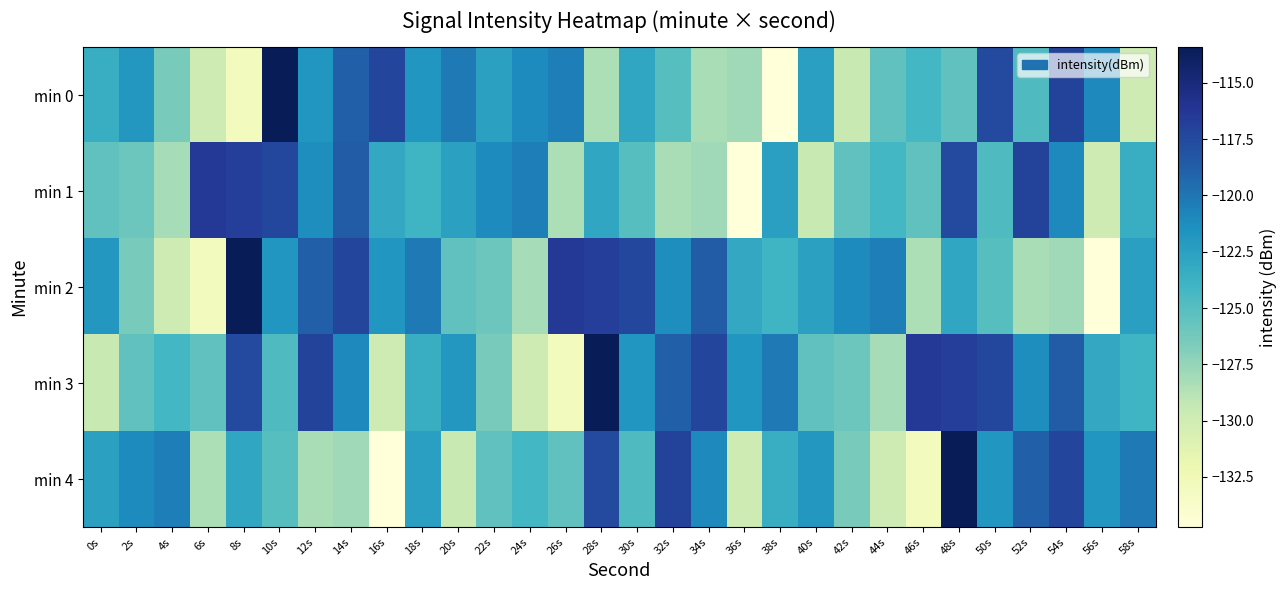

Reading left to right, transcribe all the data shown in this chart.

min 0: 0s=-123.5	2s=-121.9	4s=-126.4	6s=-129.9	8s=-132.9	10s=-113.4	12s=-121.8	14s=-118.9	16s=-117.3	18s=-121.8	20s=-120.2	22s=-122.5	24s=-121.1	26s=-120.5	28s=-128.4	30s=-122.9	32s=-125.0	34s=-128.3	36s=-127.9	38s=-134.7	40s=-122.4	42s=-129.5	44s=-125.5	46s=-124.2	48s=-125.4	50s=-117.6	52s=-124.7	54s=-117.1	56s=-121.0	58s=-129.9
min 1: 0s=-125.5	2s=-125.9	4s=-128.2	6s=-116.4	8s=-116.8	10s=-117.4	12s=-121.3	14s=-118.7	16s=-123.1	18s=-123.9	20s=-122.5	22s=-121.1	24s=-120.5	26s=-128.4	28s=-122.9	30s=-125.0	32s=-128.3	34s=-127.9	36s=-134.7	38s=-122.4	40s=-129.5	42s=-125.5	44s=-124.2	46s=-125.4	48s=-117.6	50s=-124.7	52s=-117.1	54s=-121.0	56s=-129.9	58s=-123.5
min 2: 0s=-121.9	2s=-126.4	4s=-129.9	6s=-132.9	8s=-113.4	10s=-121.8	12s=-118.9	14s=-117.3	16s=-121.8	18s=-120.2	20s=-125.5	22s=-125.9	24s=-128.2	26s=-116.4	28s=-116.8	30s=-117.4	32s=-121.3	34s=-118.7	36s=-123.1	38s=-123.9	40s=-122.5	42s=-121.1	44s=-120.5	46s=-128.4	48s=-122.9	50s=-125.0	52s=-128.3	54s=-127.9	56s=-134.7	58s=-122.4
min 3: 0s=-129.5	2s=-125.5	4s=-124.2	6s=-125.4	8s=-117.6	10s=-124.7	12s=-117.1	14s=-121.0	16s=-129.9	18s=-123.5	20s=-121.9	22s=-126.4	24s=-129.9	26s=-132.9	28s=-113.4	30s=-121.8	32s=-118.9	34s=-117.3	36s=-121.8	38s=-120.2	40s=-125.5	42s=-125.9	44s=-128.2	46s=-116.4	48s=-116.8	50s=-117.4	52s=-121.3	54s=-118.7	56s=-123.1	58s=-123.9
min 4: 0s=-122.5	2s=-121.1	4s=-120.5	6s=-128.4	8s=-122.9	10s=-125.0	12s=-128.3	14s=-127.9	16s=-134.7	18s=-122.4	20s=-129.5	22s=-125.5	24s=-124.2	26s=-125.4	28s=-117.6	30s=-124.7	32s=-117.1	34s=-121.0	36s=-129.9	38s=-123.5	40s=-121.9	42s=-126.4	44s=-129.9	46s=-132.9	48s=-113.4	50s=-121.8	52s=-118.9	54s=-117.3	56s=-121.8	58s=-120.2